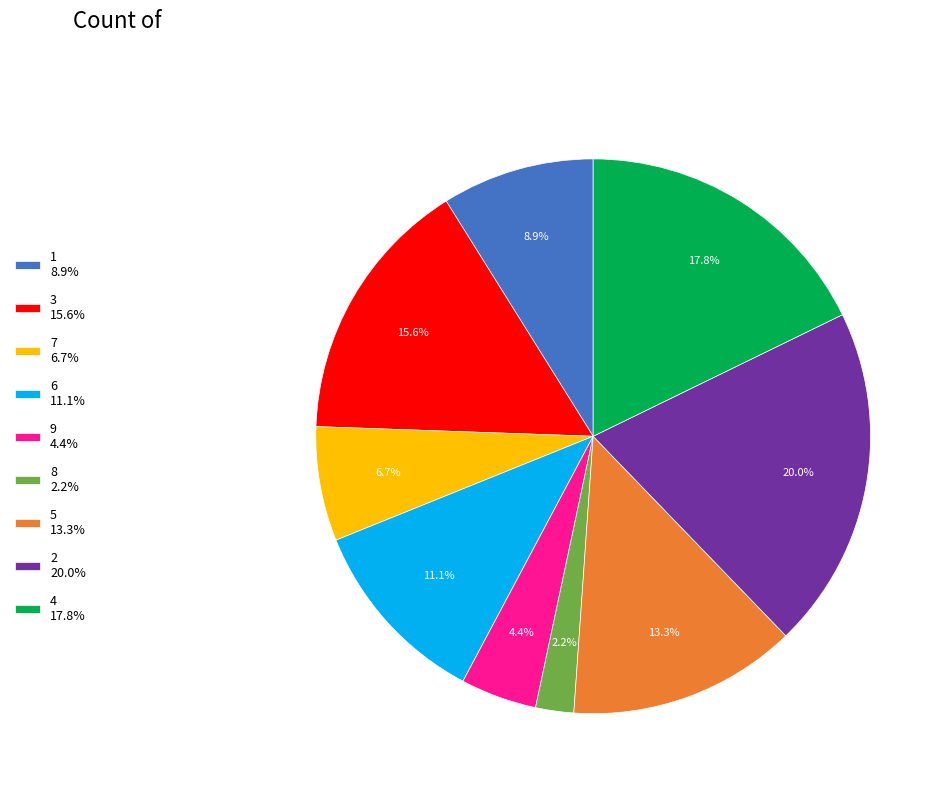

Count the number of slices in the pie.

9